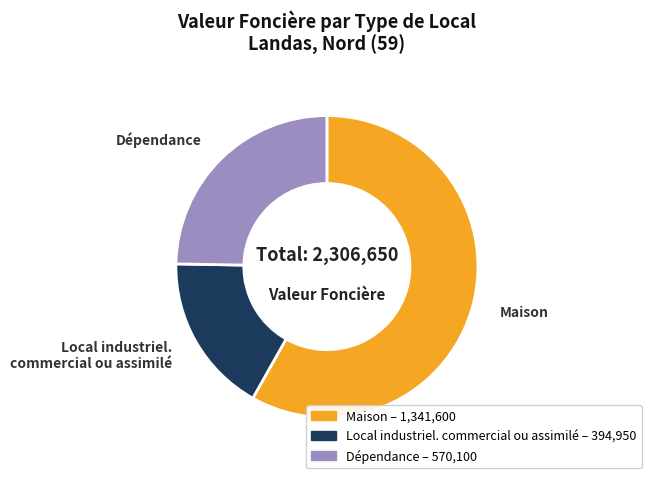

What is the ratio of the value at Local industriel. commercial ou assimilé to the value at Dépendance?

0.7